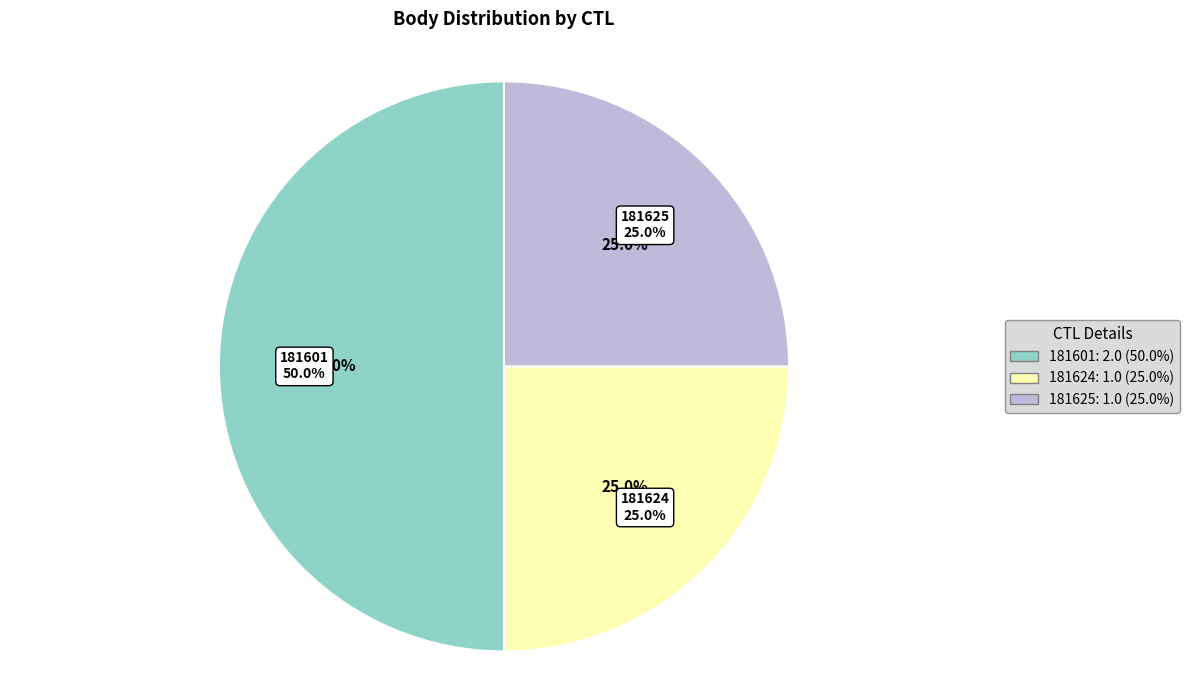

To the nearest percent, what percentage of the pie is 181624?

25%